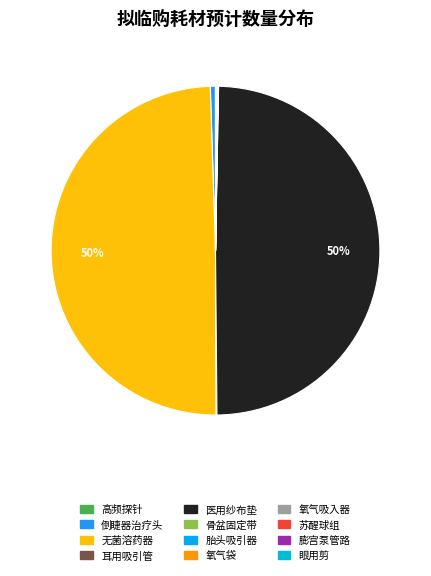

Count the number of slices in the pie.

12